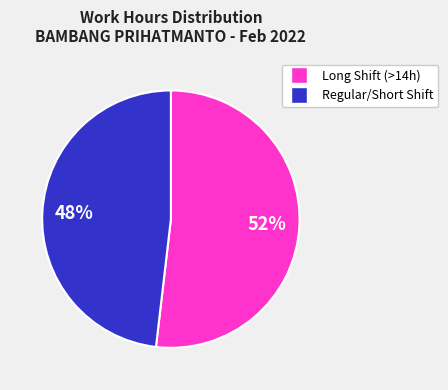

Is there any slice that represents more than half of the pie?

Yes